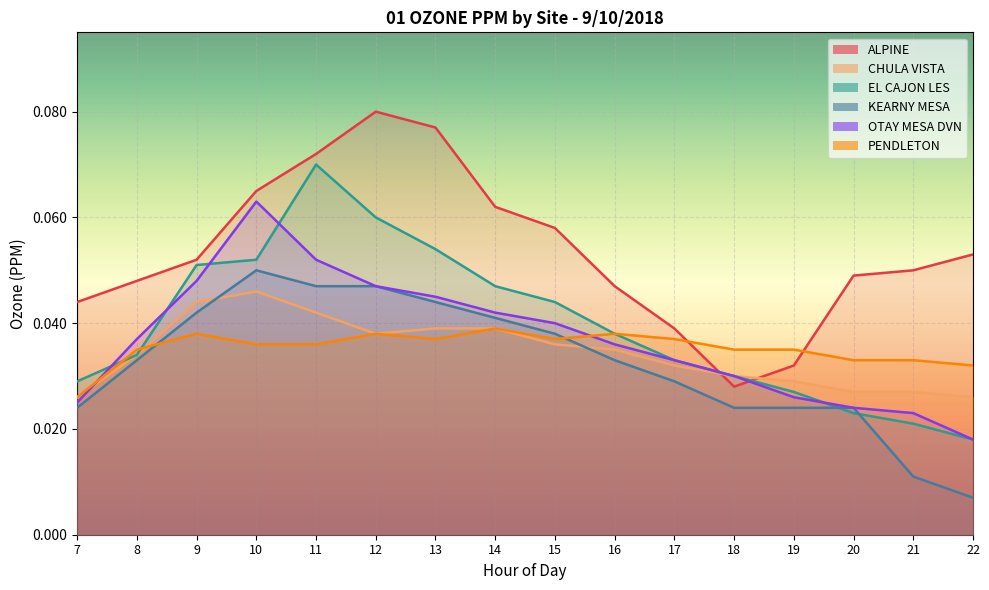

True or false: EL CAJON LES has a value of 0.0 at 21.

True